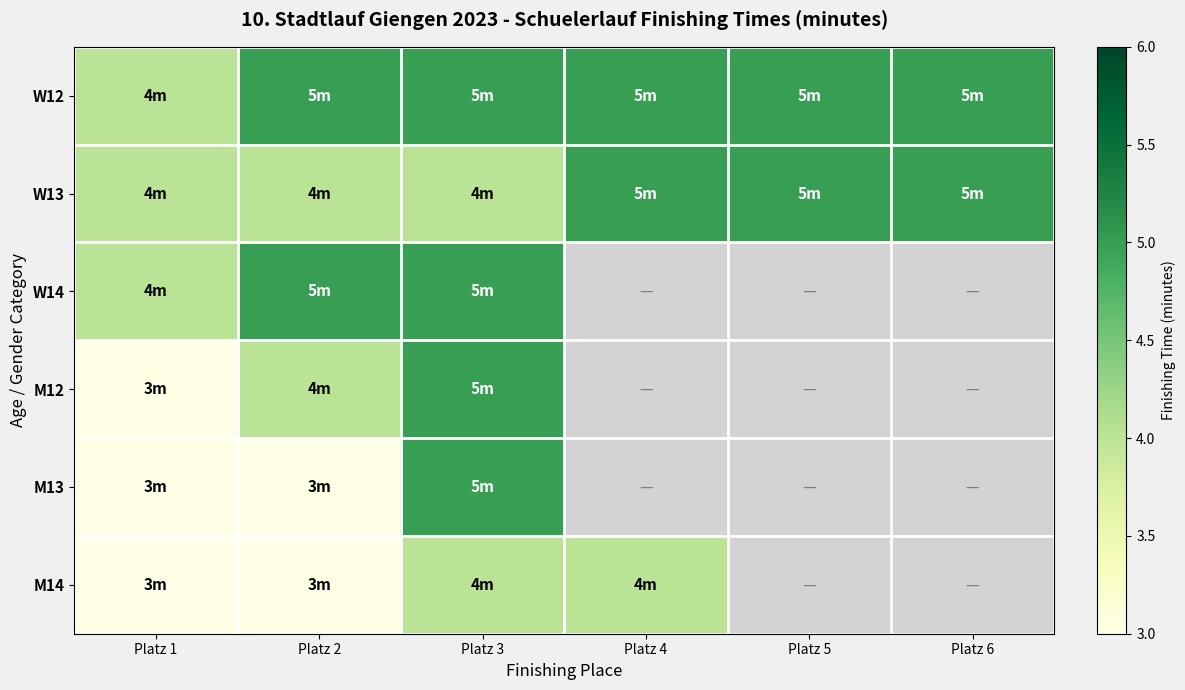

Which category has the lowest value in the M13 series?

Platz 1